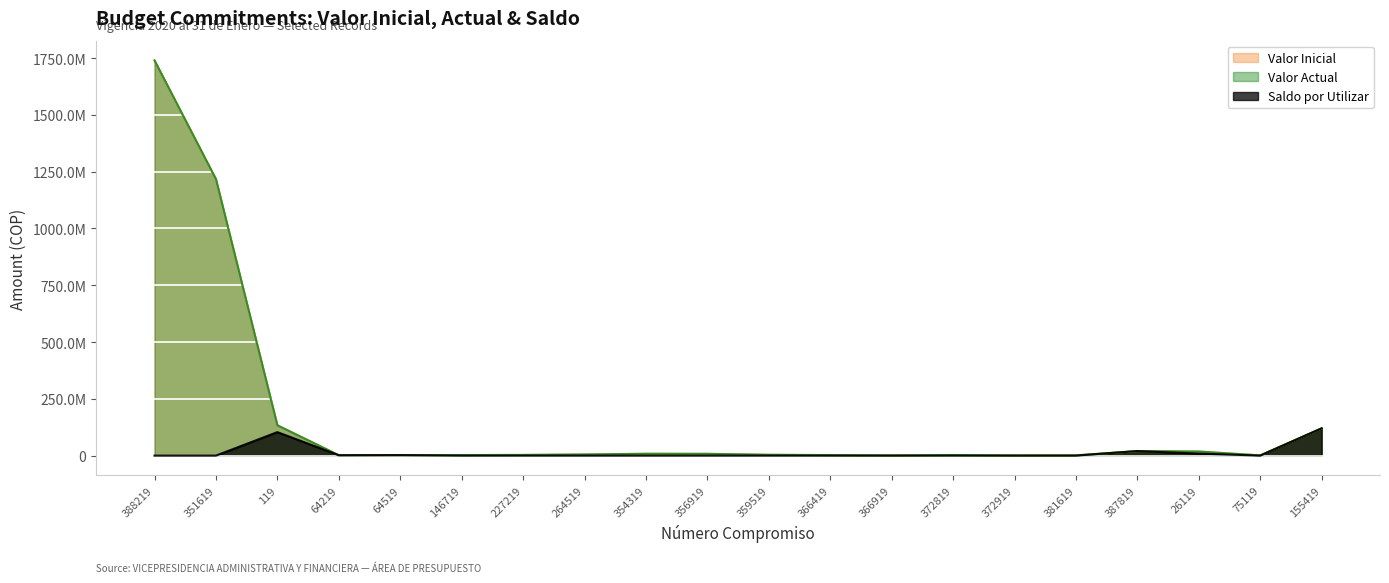

Does the chart display data point markers on the line(s)?

No